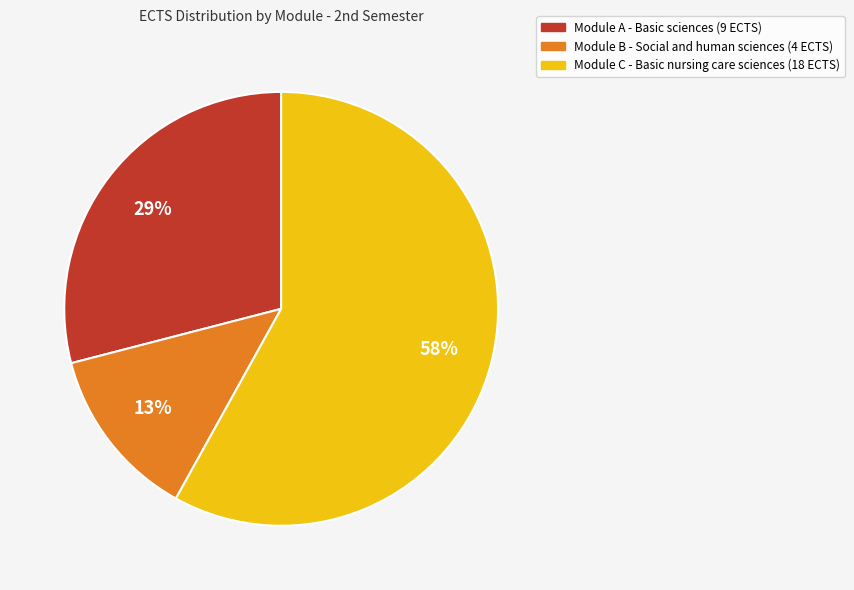

Is there any slice that represents more than half of the pie?

Yes